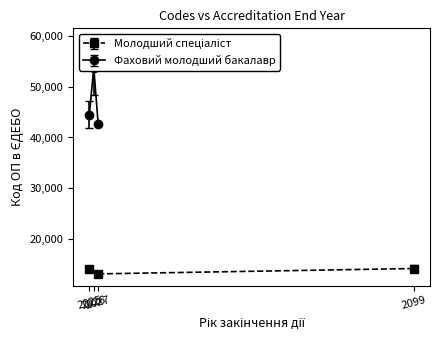

Which series has the widest spread of values?

Фаховий молодший бакалавр